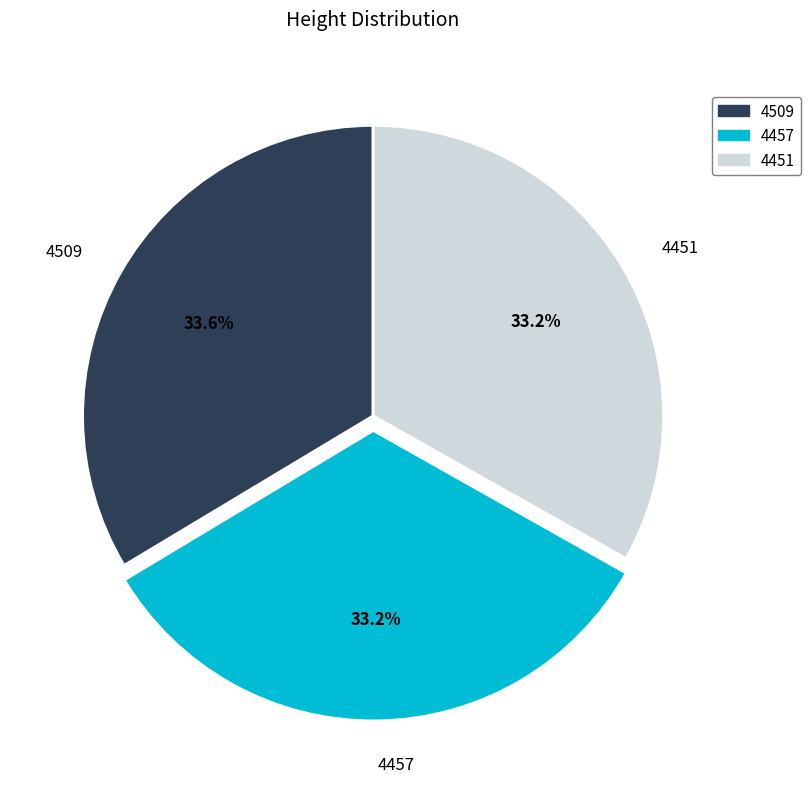

Approximately how many times larger is the value at 4457 compared to 4509?

1.0